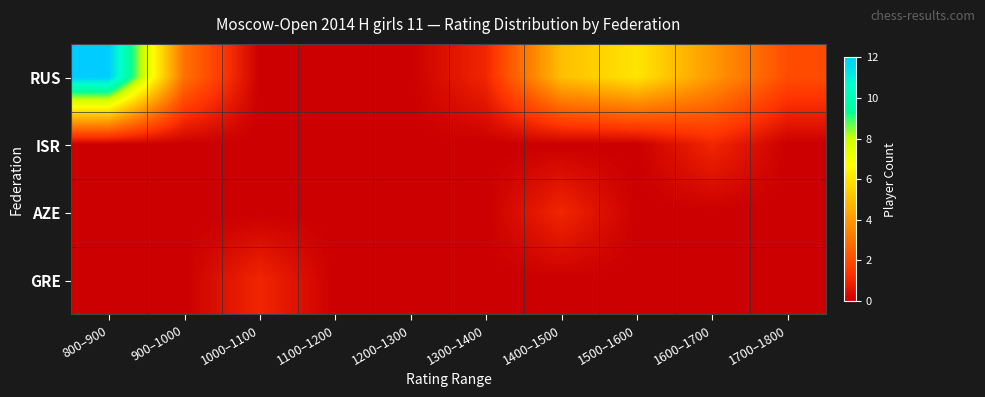

What is the greatest value displayed?

12